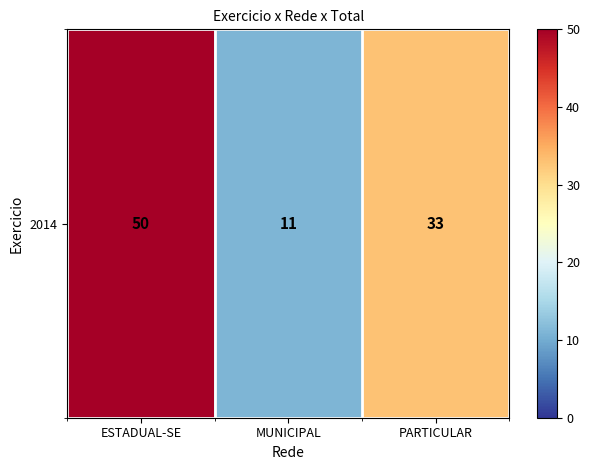

The value at PARTICULAR is 33. True or false?

True